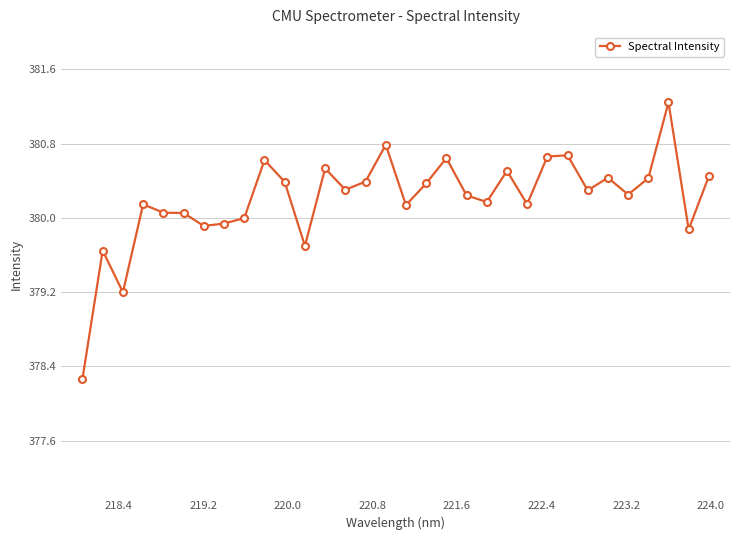

What is the value of the 19th point from the left?

380.6